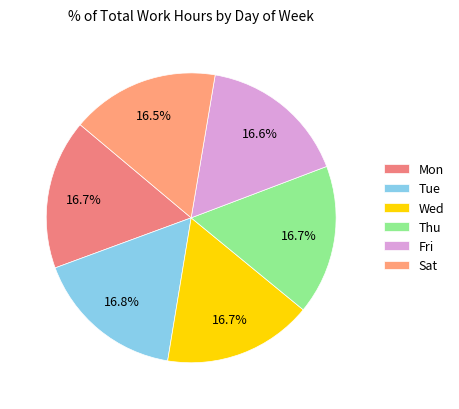

To the nearest percent, what percentage of the pie is Thu?

17%